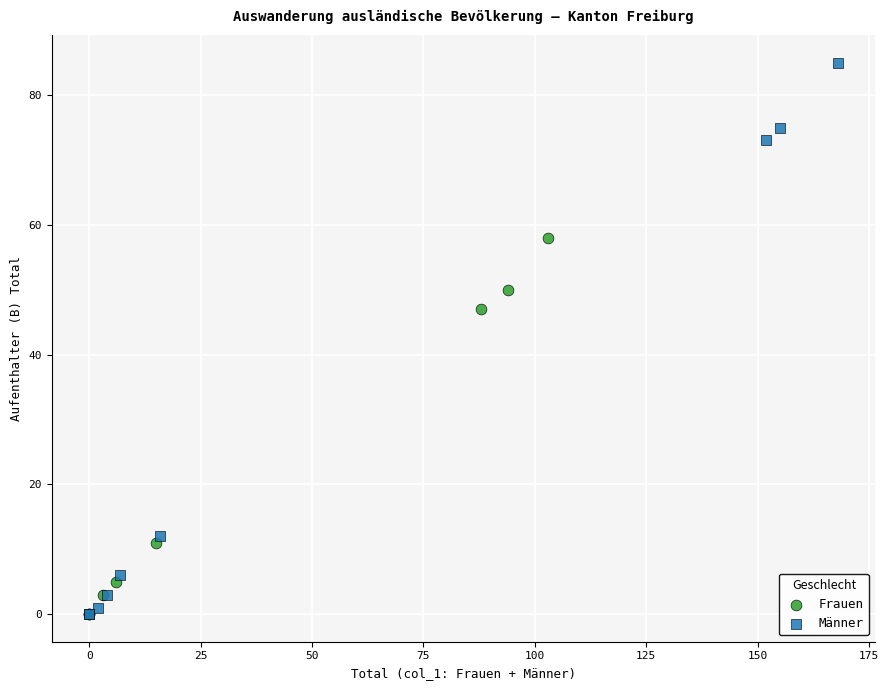

Which series contains the highest Y value?

Männer